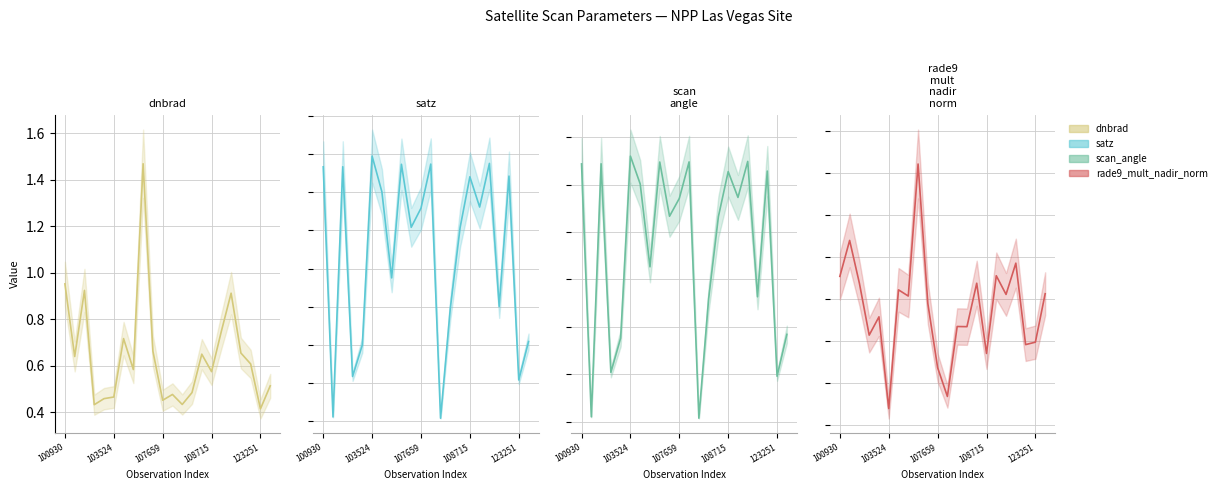

How many lines are shown in the chart?

4